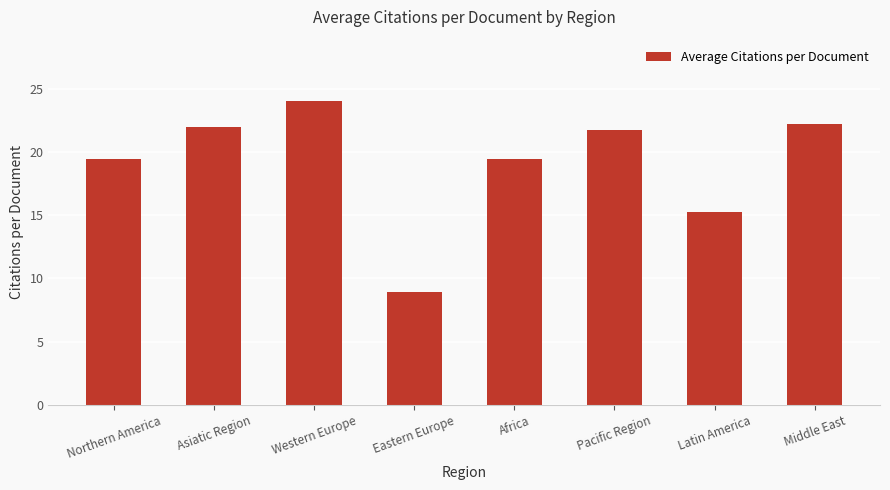

What is the greatest value displayed?

24.1